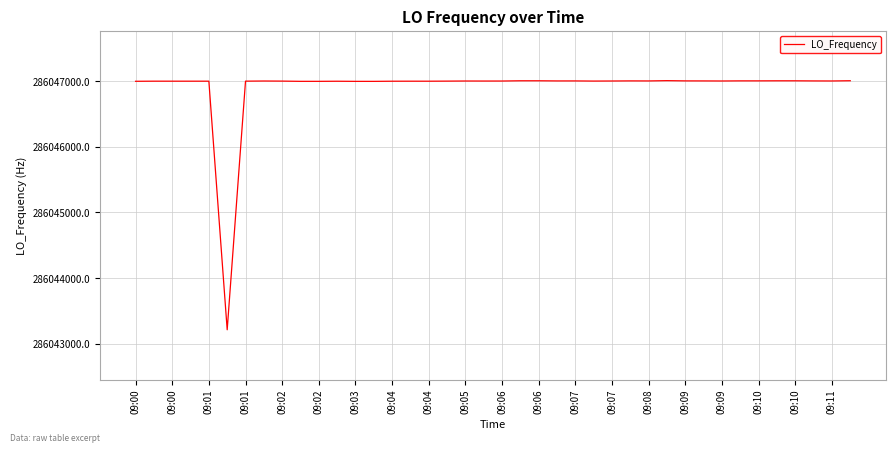

What is the minimum value shown in the chart?

286043213.5